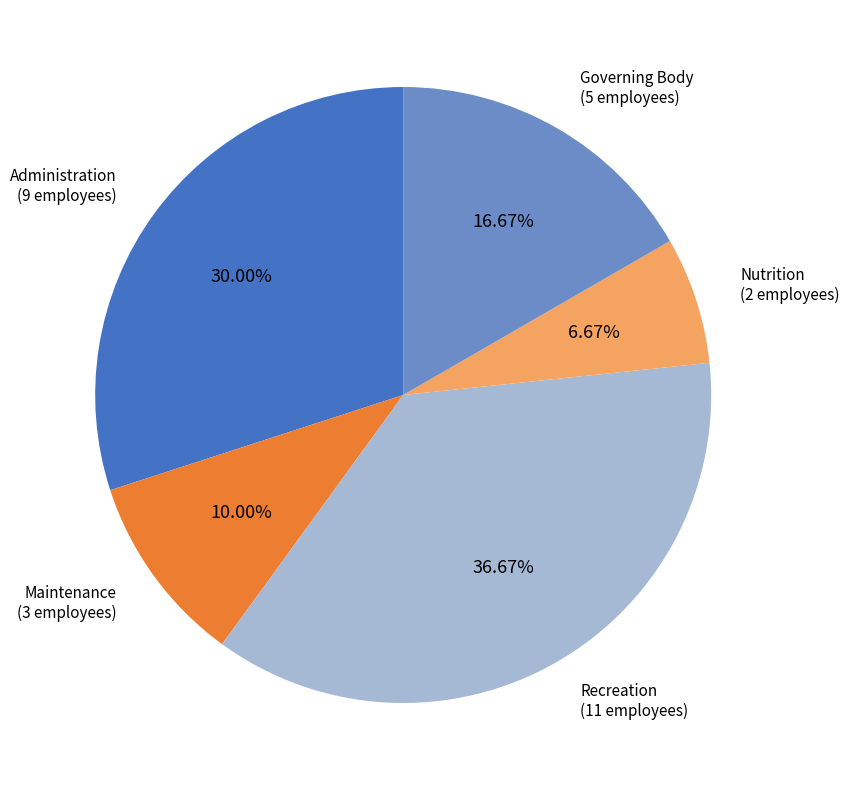

Is there a majority slice in this chart?

No